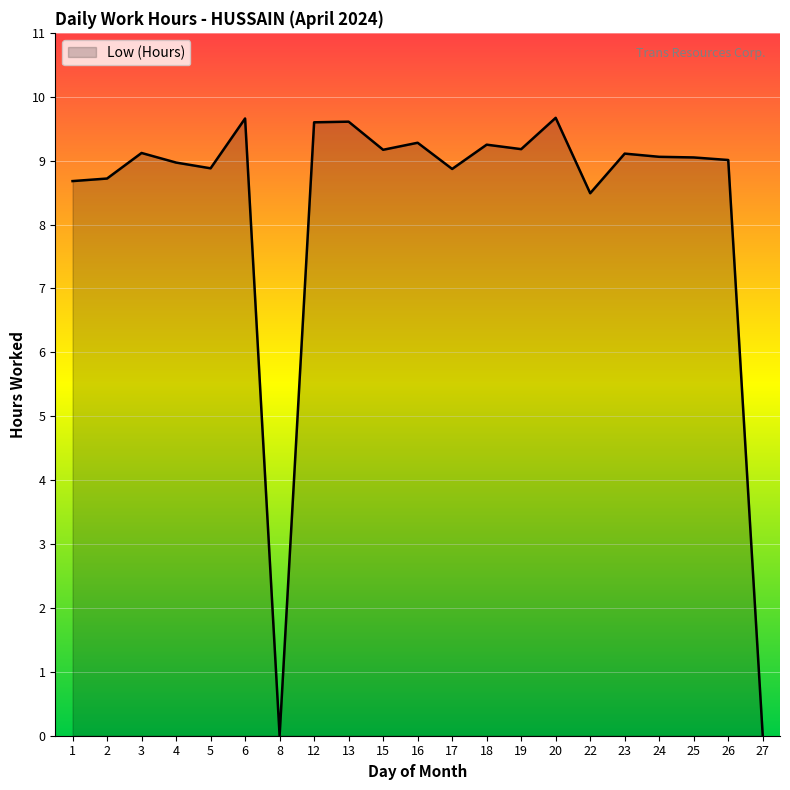

Where is the first local maximum?

3